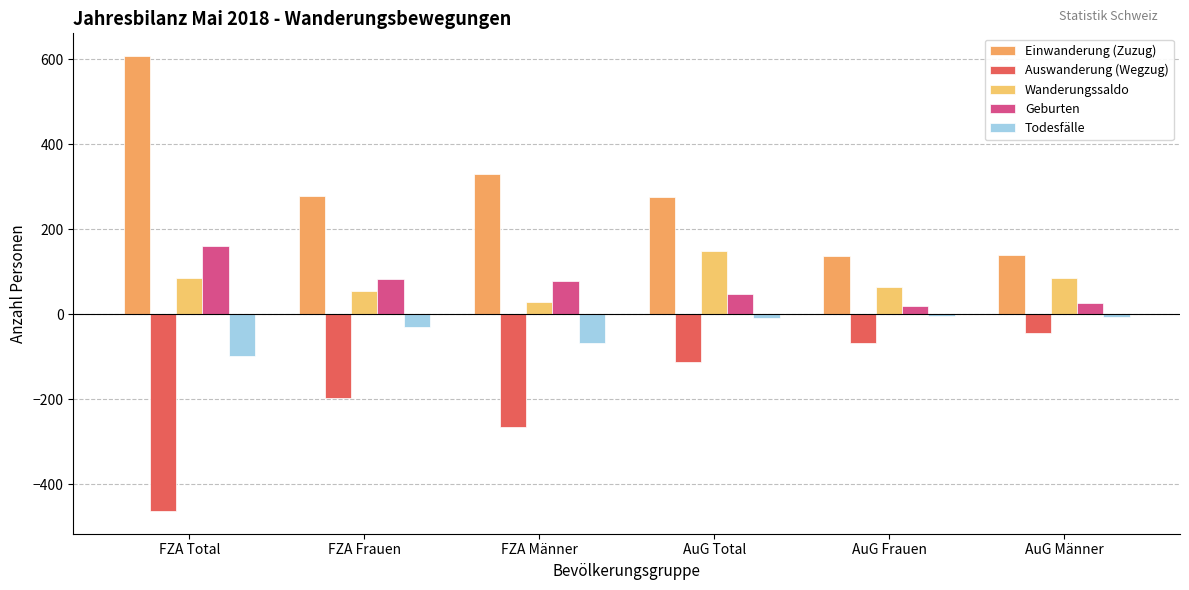

At how many categories does at least one series exceed 113?

6